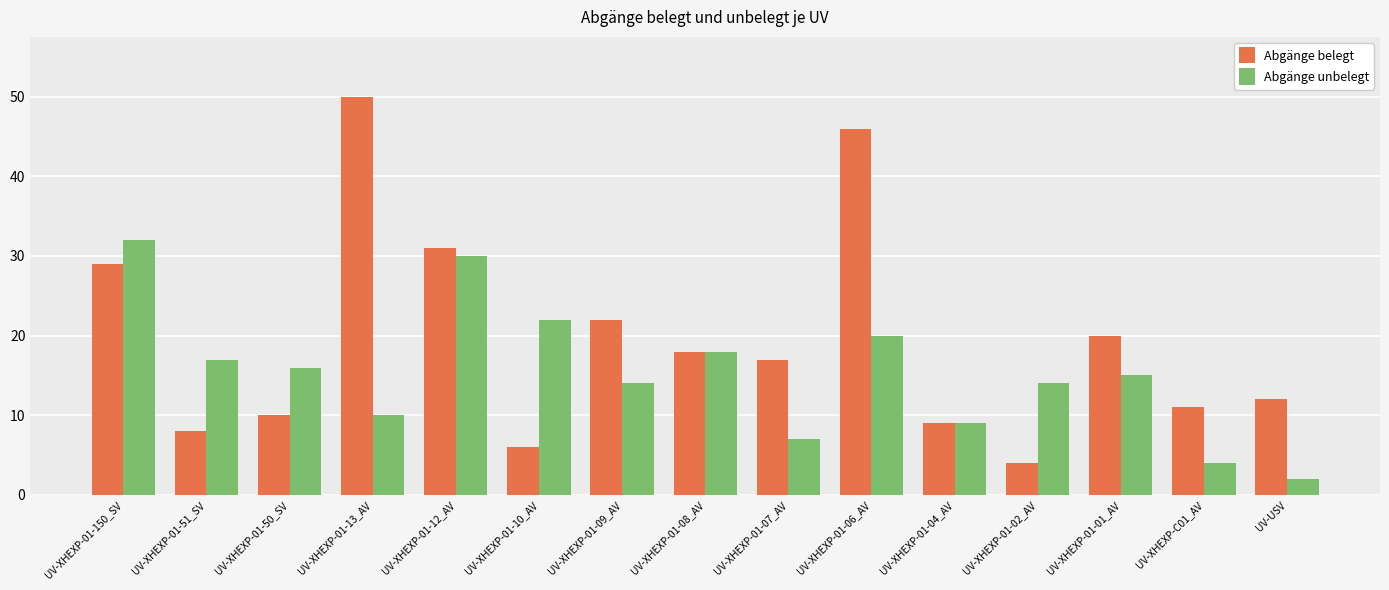

Where is Abgänge belegt nearest to the value 27?

UV-XHEXP-01-150_SV